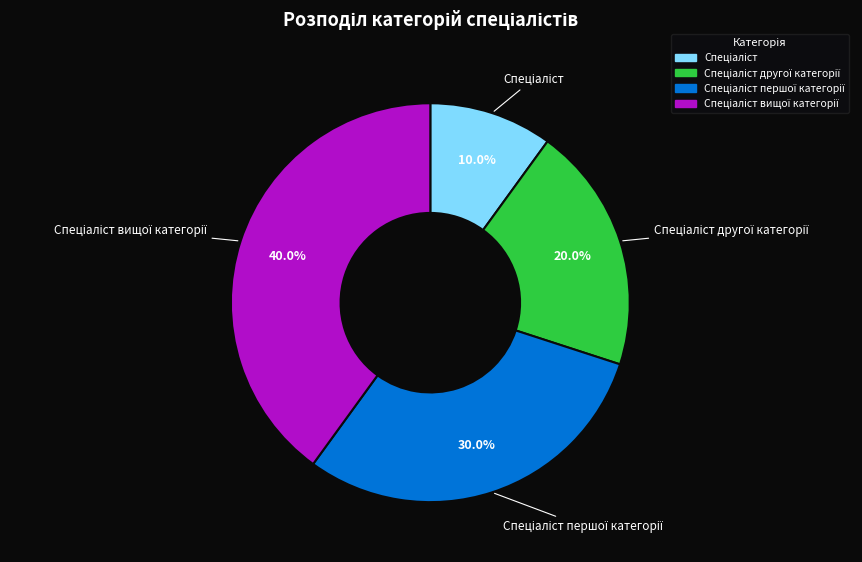

Is there a majority slice in this chart?

No